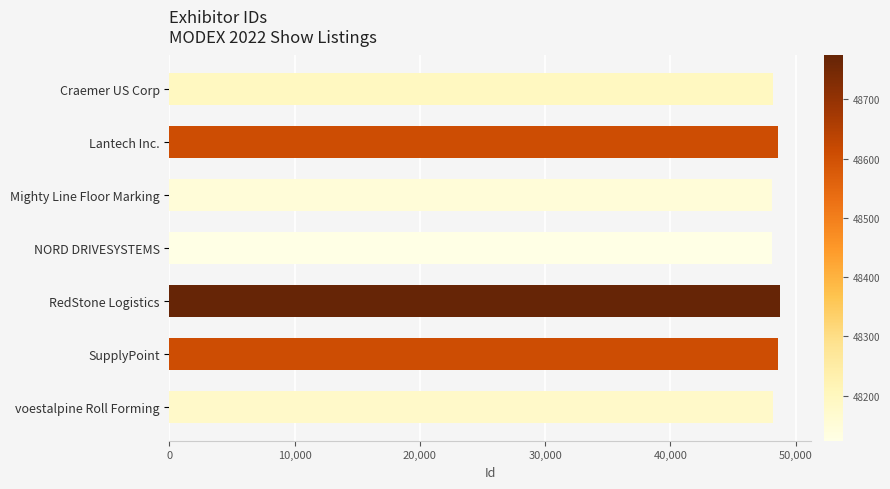

The value at RedStone Logistics is 77615. True or false?

False